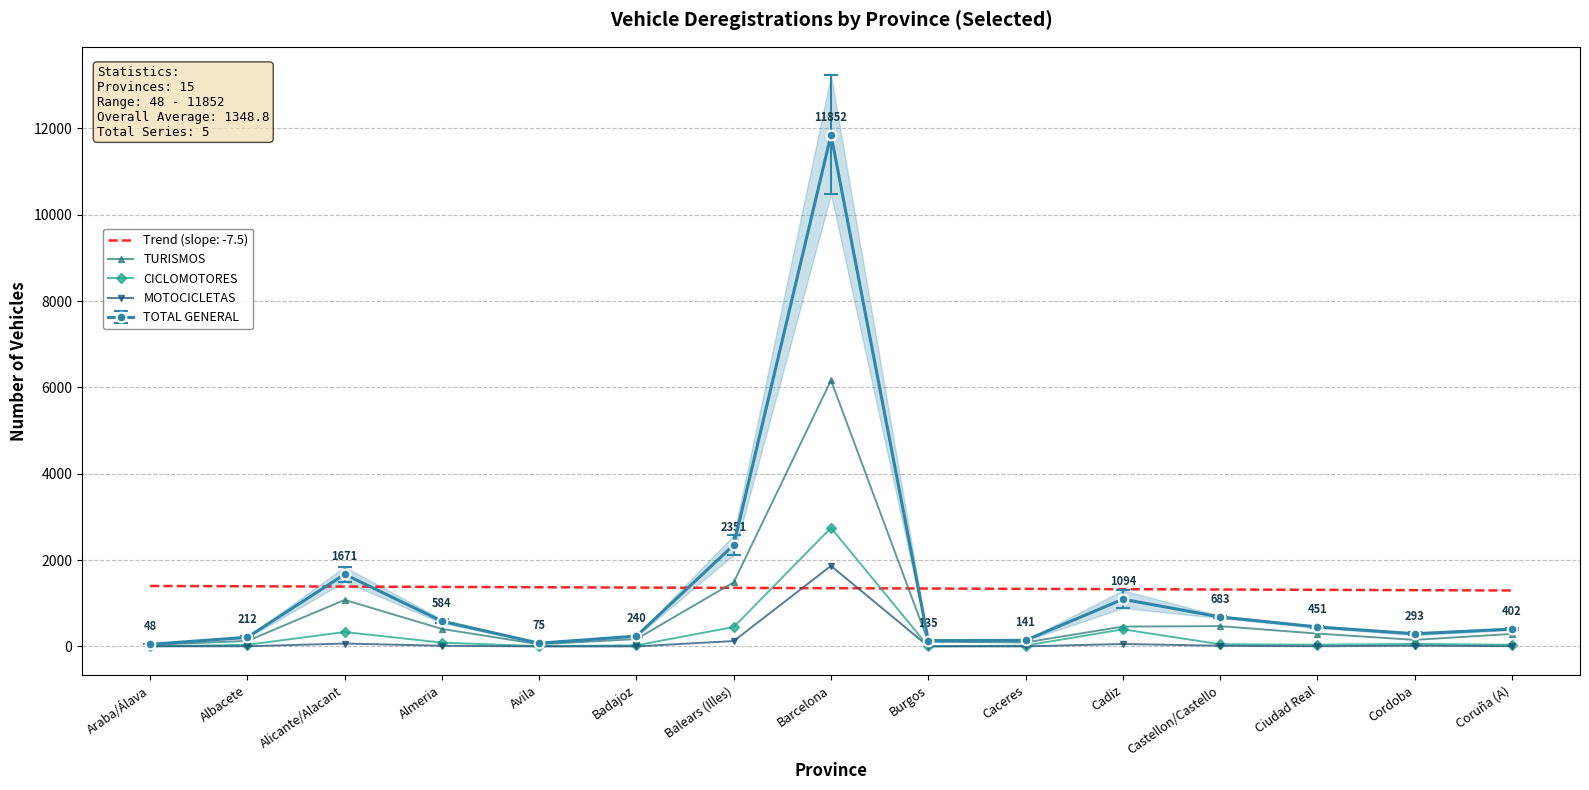

Does the chart have visible grid lines?

Yes